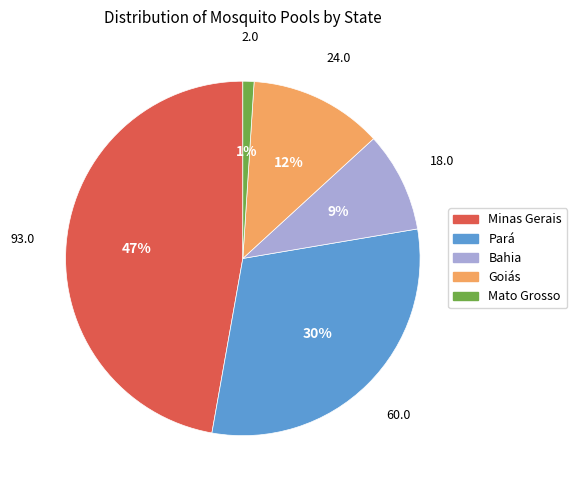

To the nearest percent, what portion does Minas Gerais represent?

47%